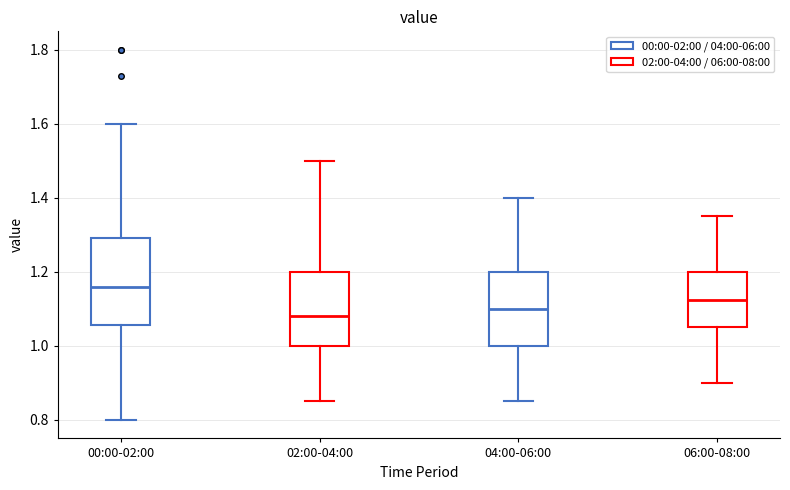

Which box has the lowest median line?

02:00-04:00